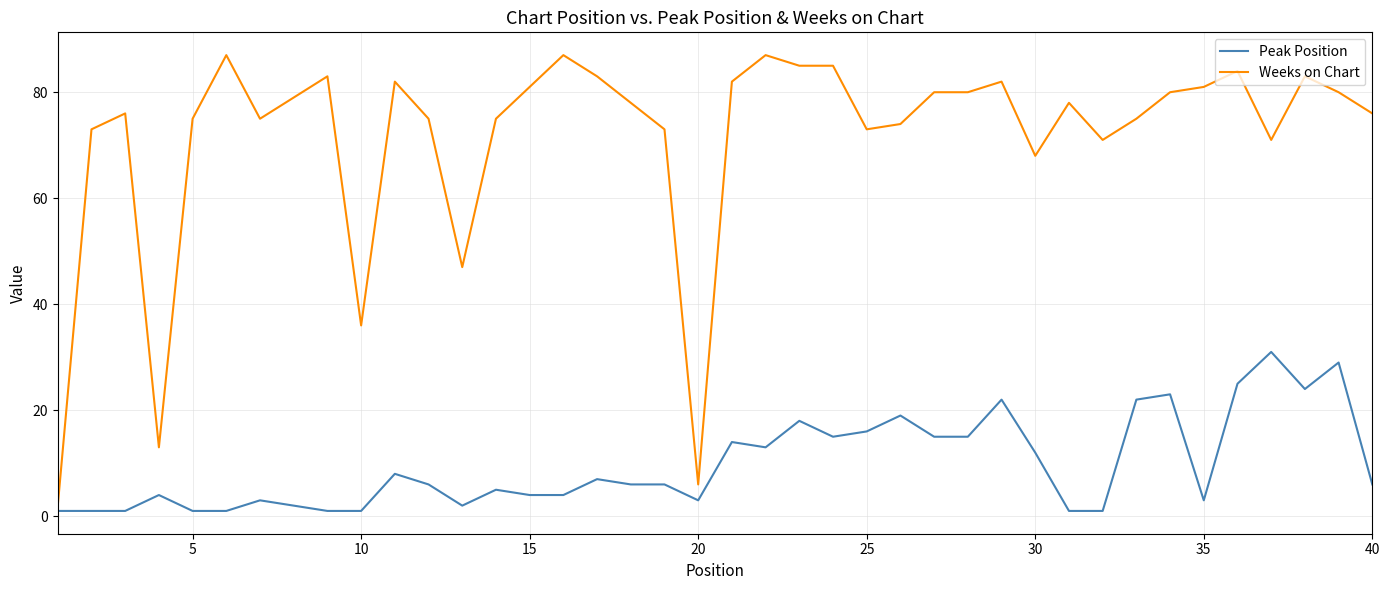

How many lines are shown in the chart?

2